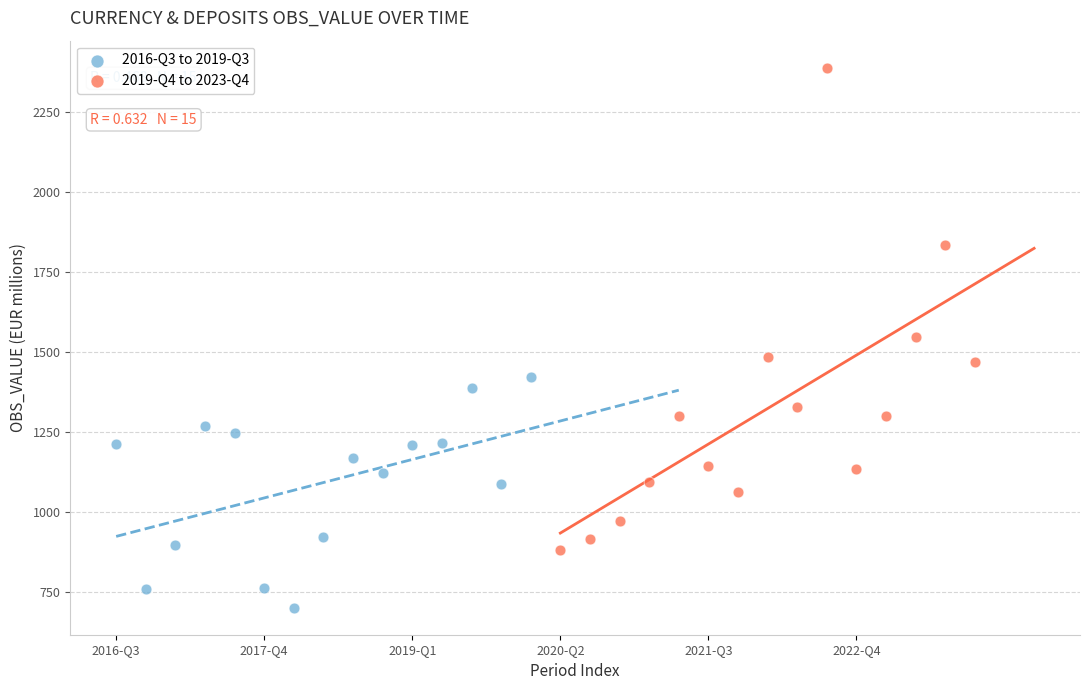

Which series reaches the minimum Y coordinate?

2016-Q3 to 2019-Q3